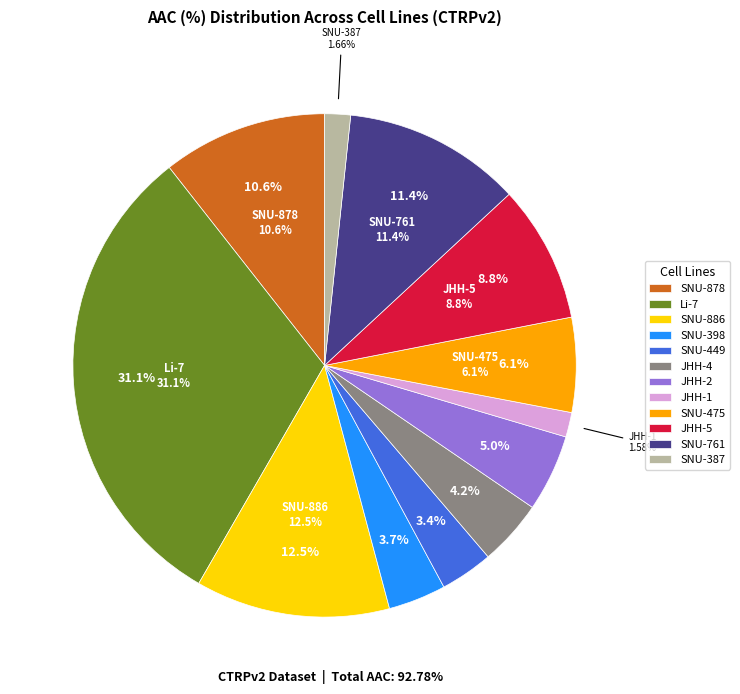

Does SNU-387 represent more than half of the total?

No